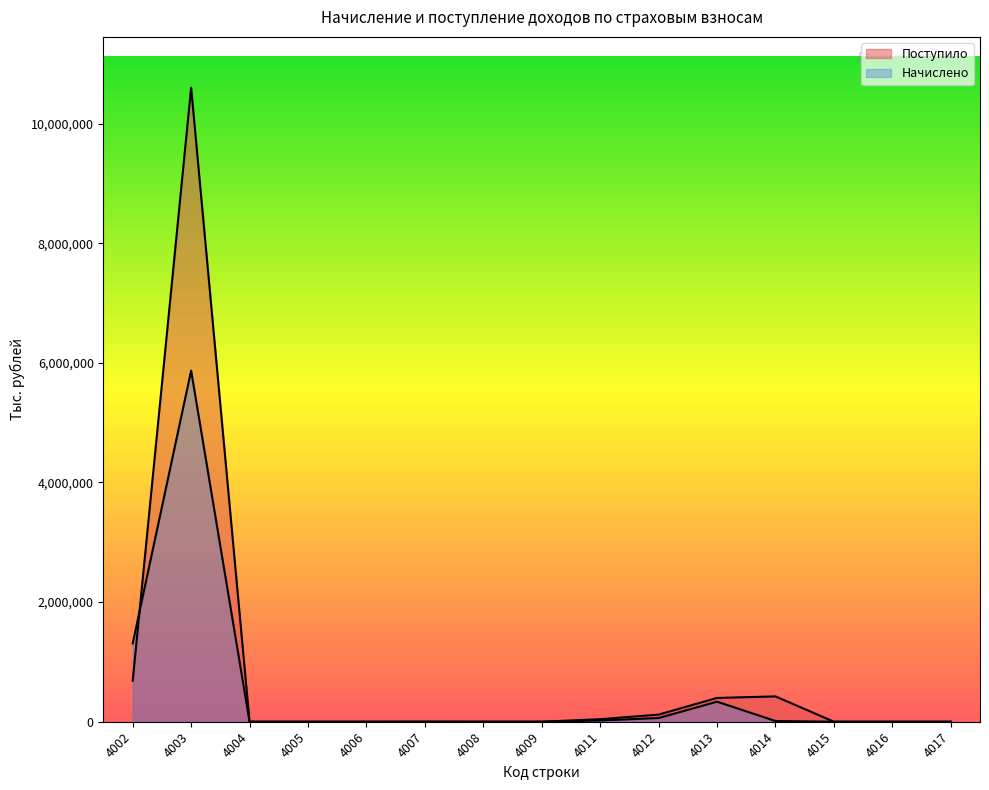

How many lines are shown in the chart?

2